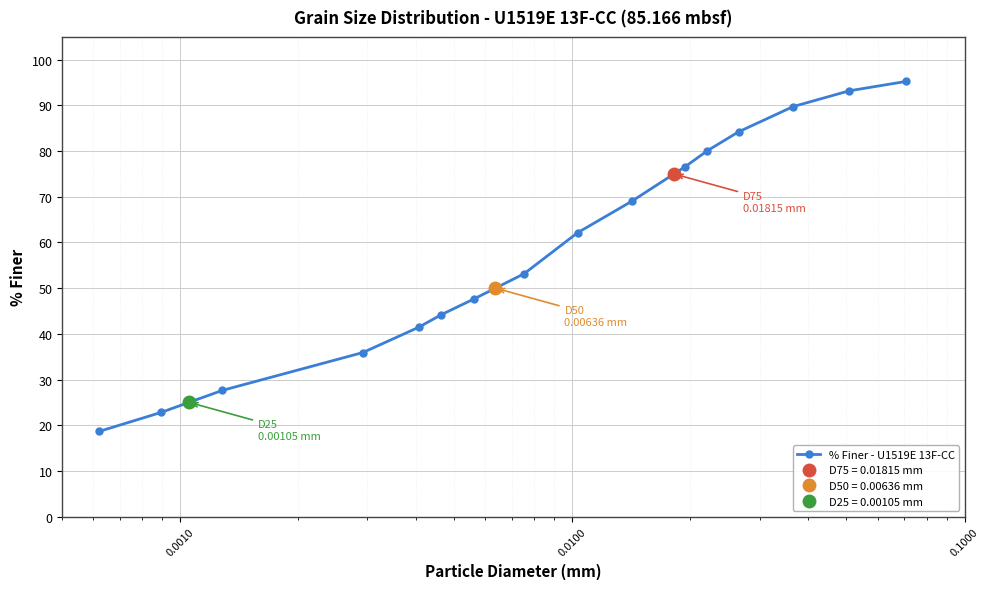

True or false: the data has more than 1 interior local peaks.

False